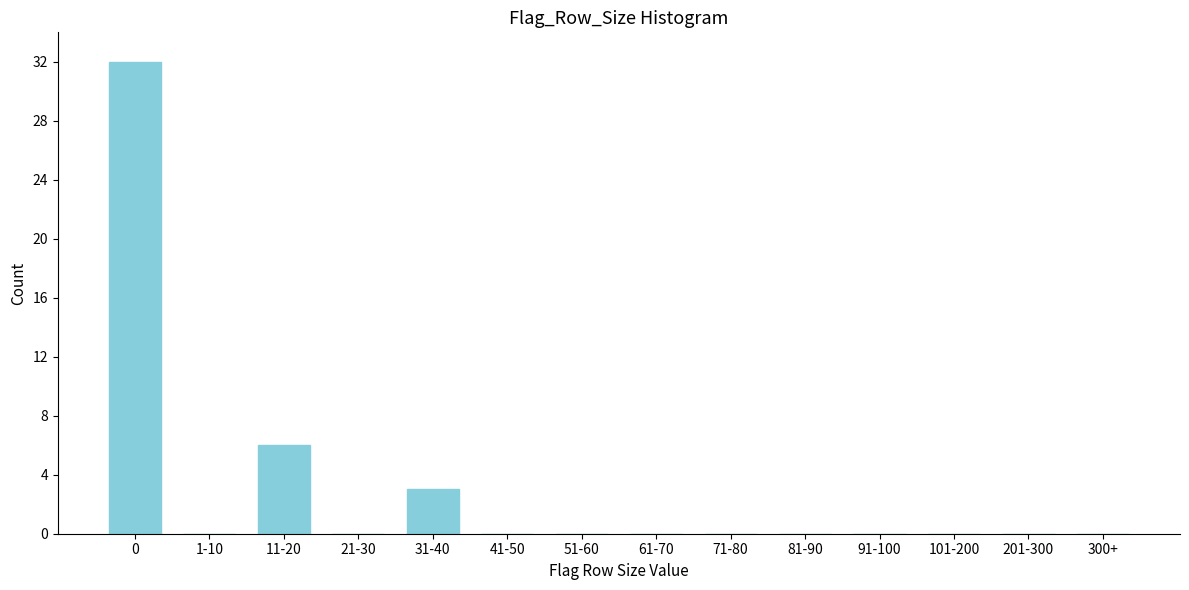

Reading right to left, what are all the values shown in this chart?

300+=0	201-300=0	101-200=0	91-100=0	81-90=0	71-80=0	61-70=0	51-60=0	41-50=0	31-40=3	21-30=0	11-20=6	1-10=0	0=32